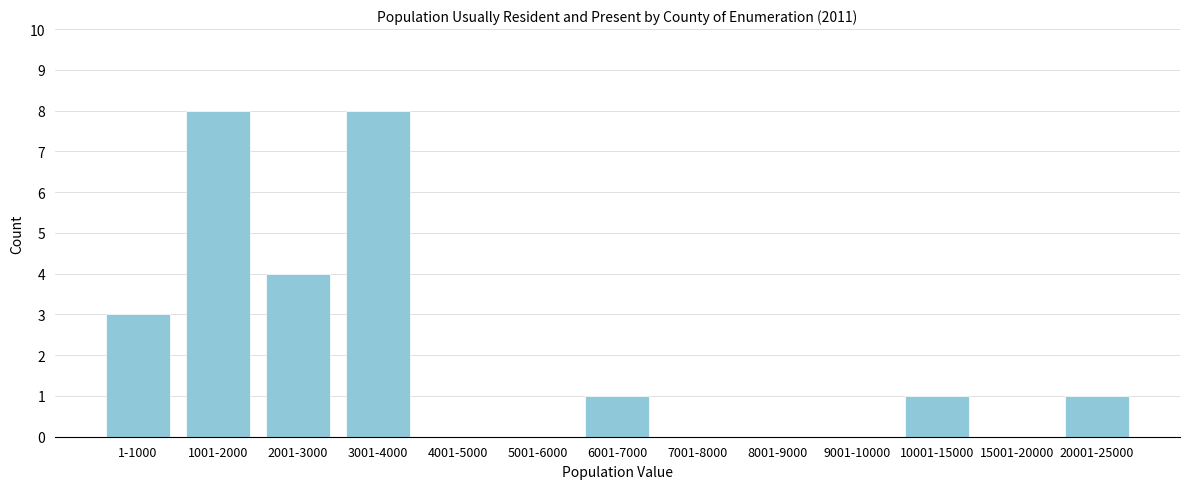

Reading right to left, list all the values displayed in this chart.

20001-25000=1	15001-20000=0	10001-15000=1	9001-10000=0	8001-9000=0	7001-8000=0	6001-7000=1	5001-6000=0	4001-5000=0	3001-4000=8	2001-3000=4	1001-2000=8	1-1000=3